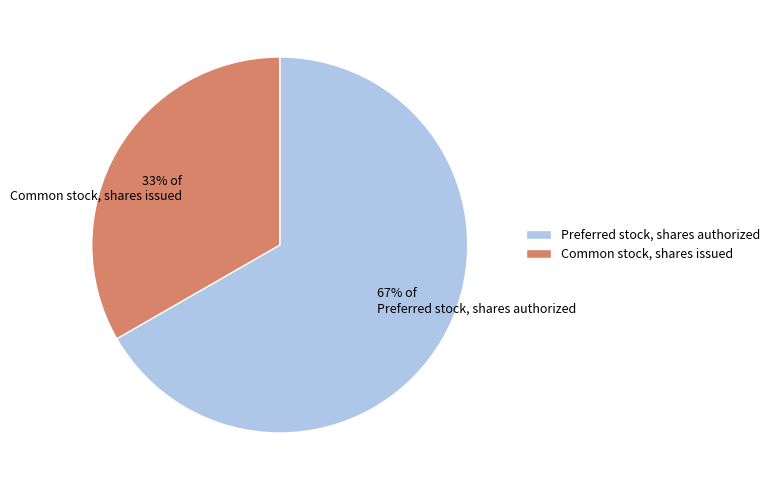

To the nearest percent, what percentage of the pie is Common stock, shares issued?

33%